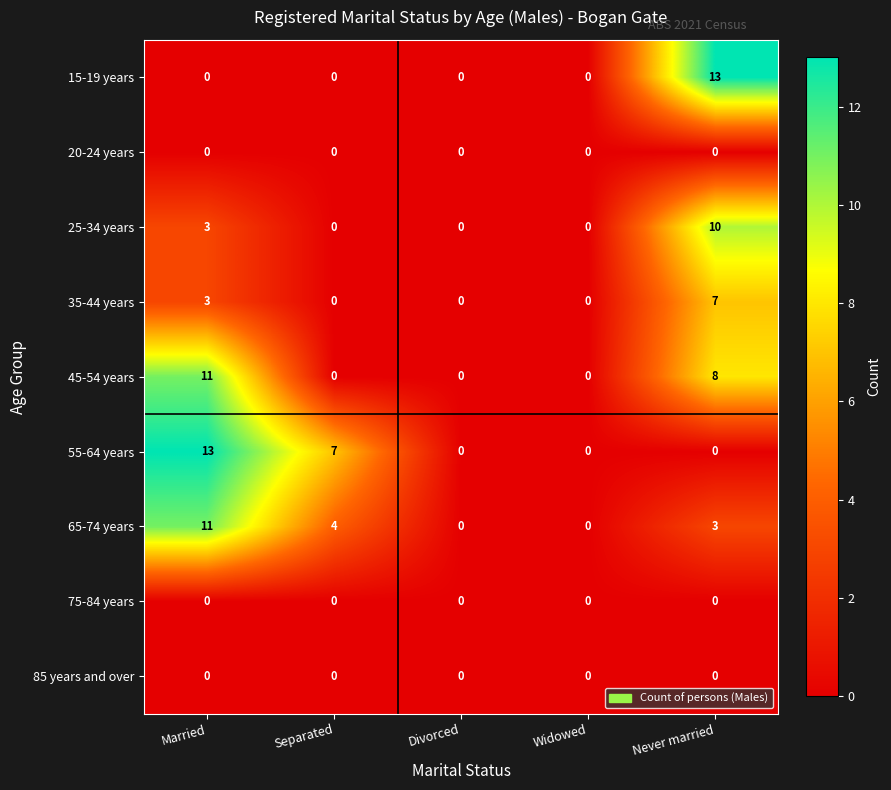

What is the maximum value shown in the chart?

13